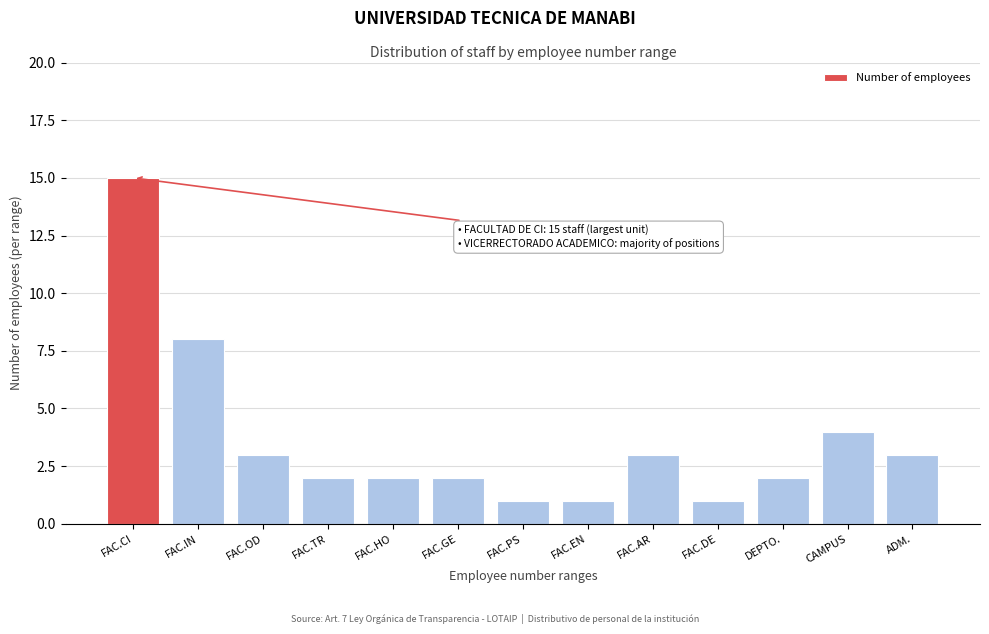

Reading left to right, extract all data points from this chart.

15	8	3	2	2	2	1	1	3	1	2	4	3